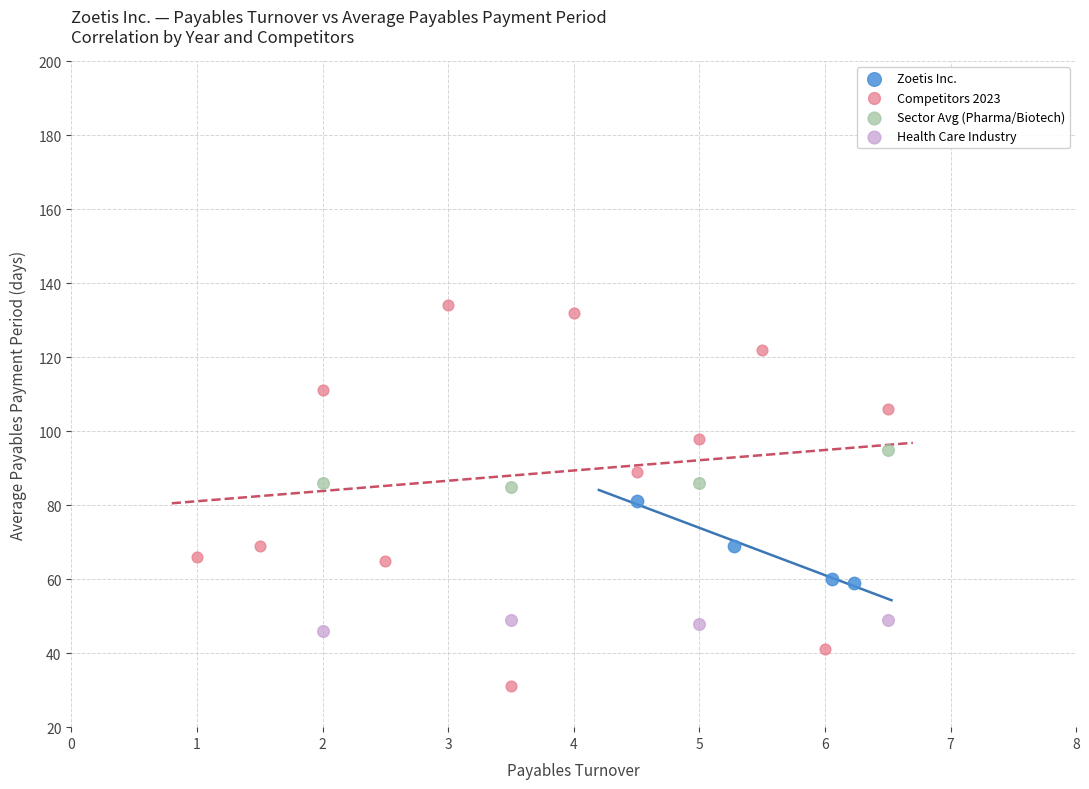

Which series contains the lowest Y value?

Competitors 2023